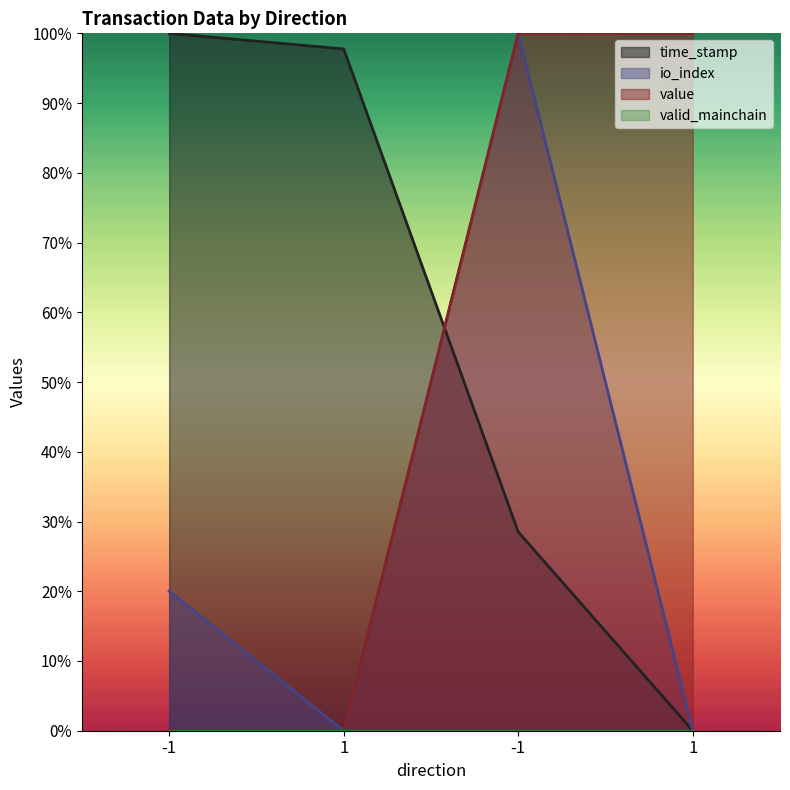

Does the chart display data point markers on the line(s)?

No